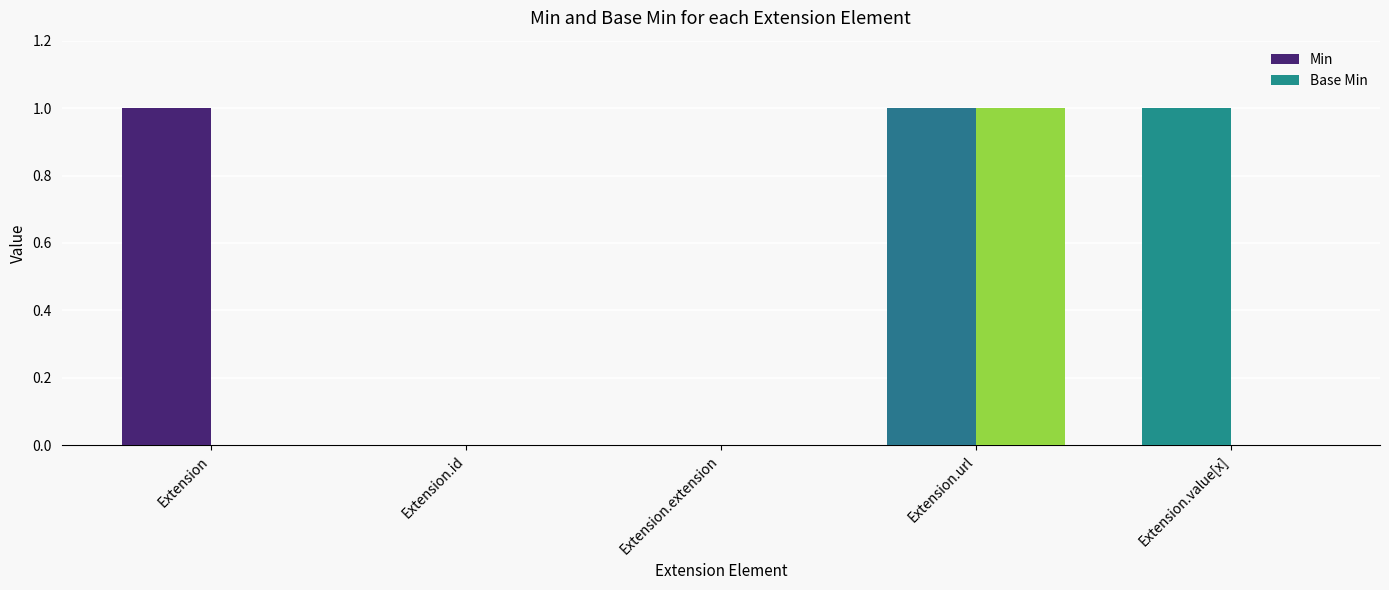

Does the chart contain stacked bars?

No